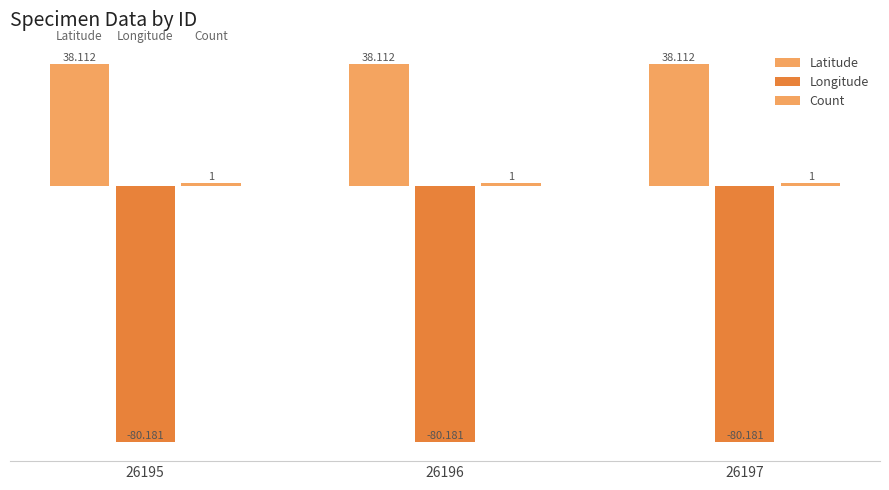

Which category has the highest value in the Longitude series?

26195